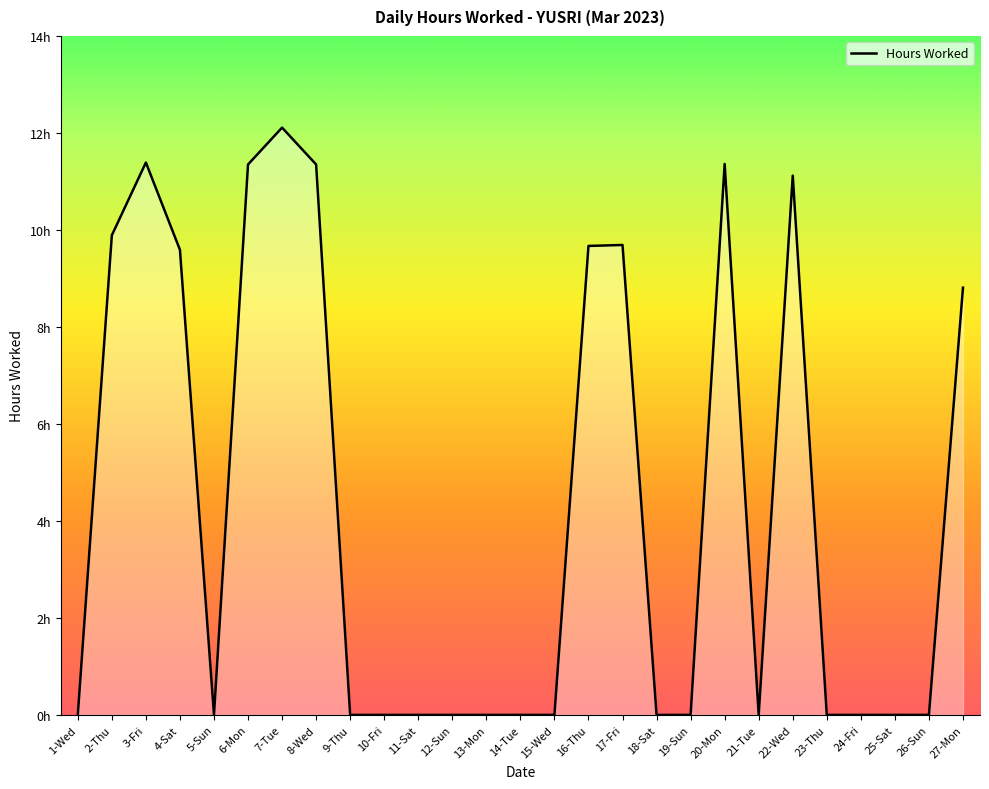

Is it true that the value at 9-Thu is 0.0?

True